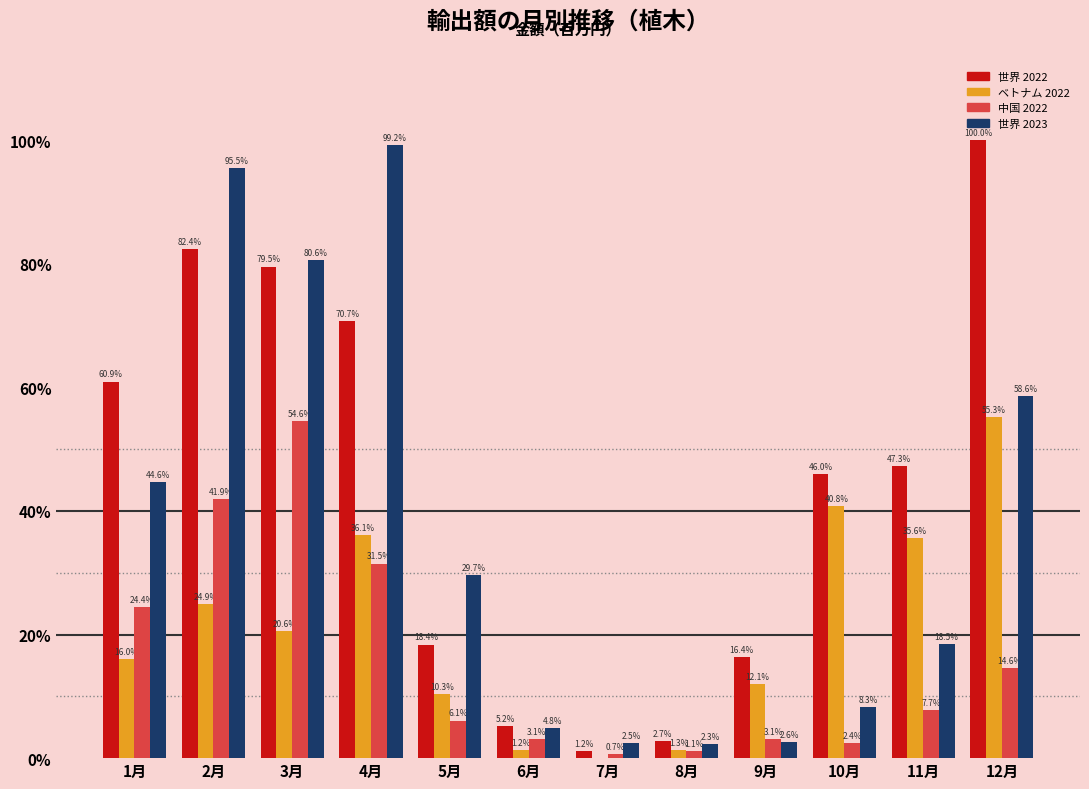

Are the bars horizontal?

No